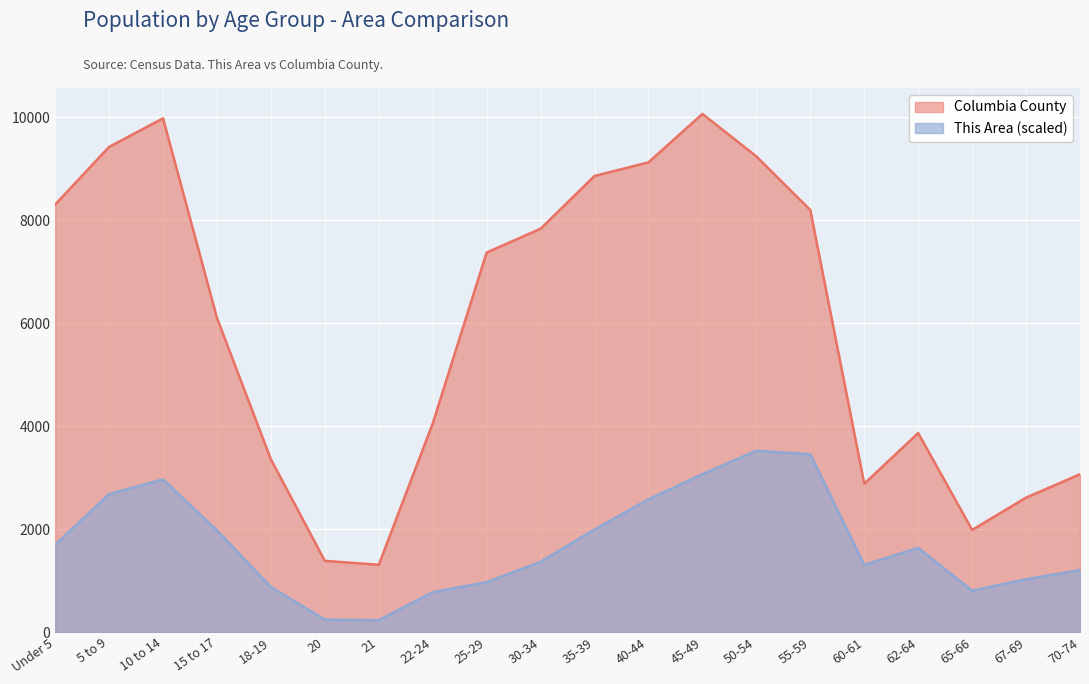

True or false: Columbia County and This Area cross at least once.

False